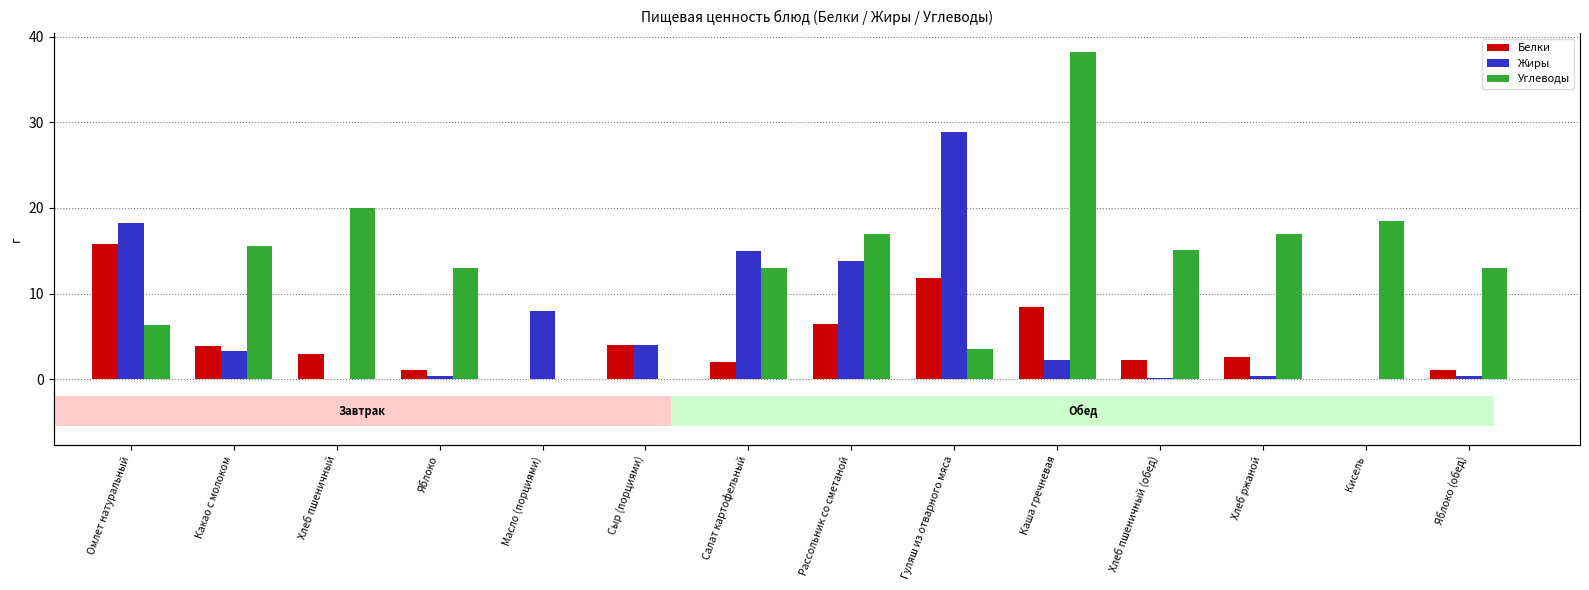

What is the spread (max minus min) of values at Гуляш из отварного мяса?

25.4